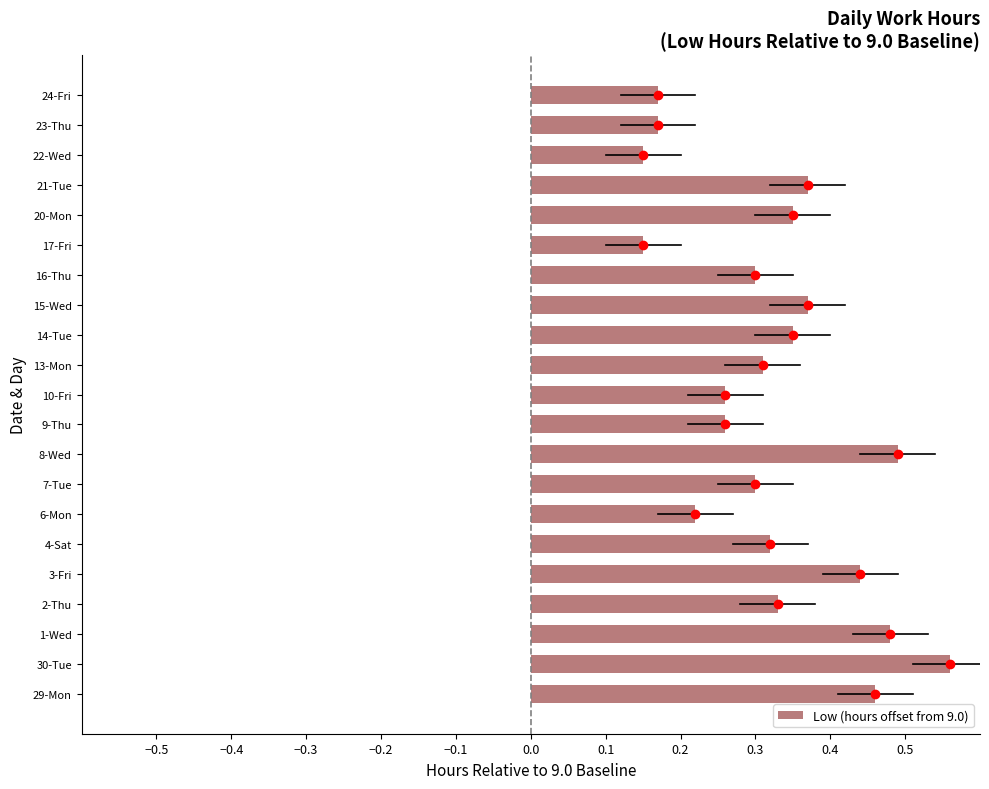

How many categories are shown in the chart?

21